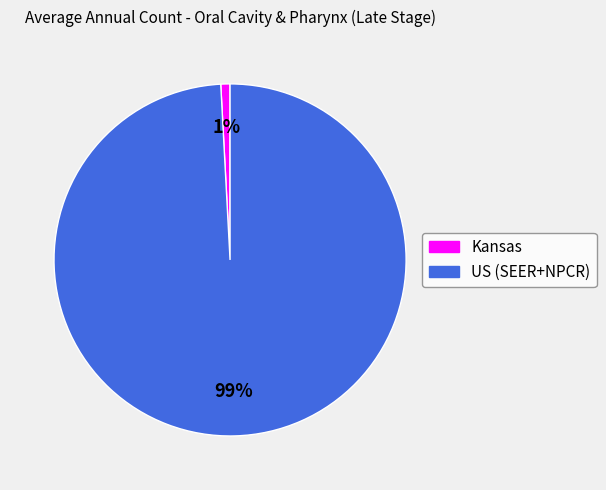

Do Kansas and US (SEER+NPCR) together represent more than half of the pie?

Yes